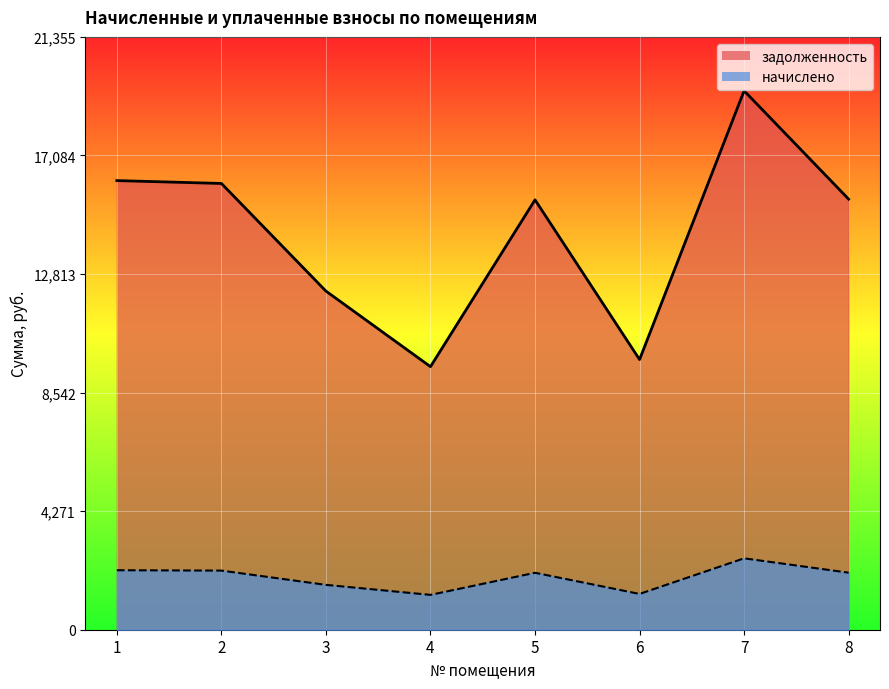

At which label is начислено closest to 1913?

5